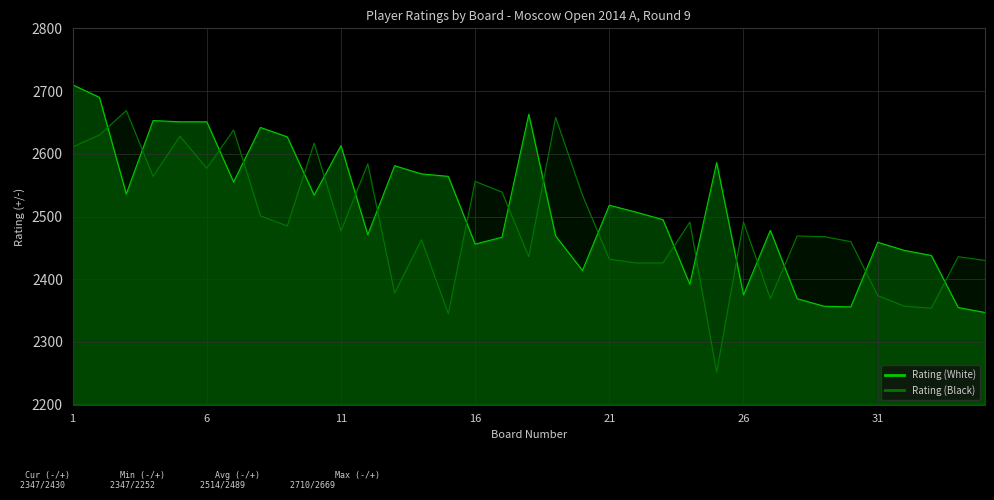

In Rating (Black), how many points are lower than both neighbors (excluding endpoints)?

10